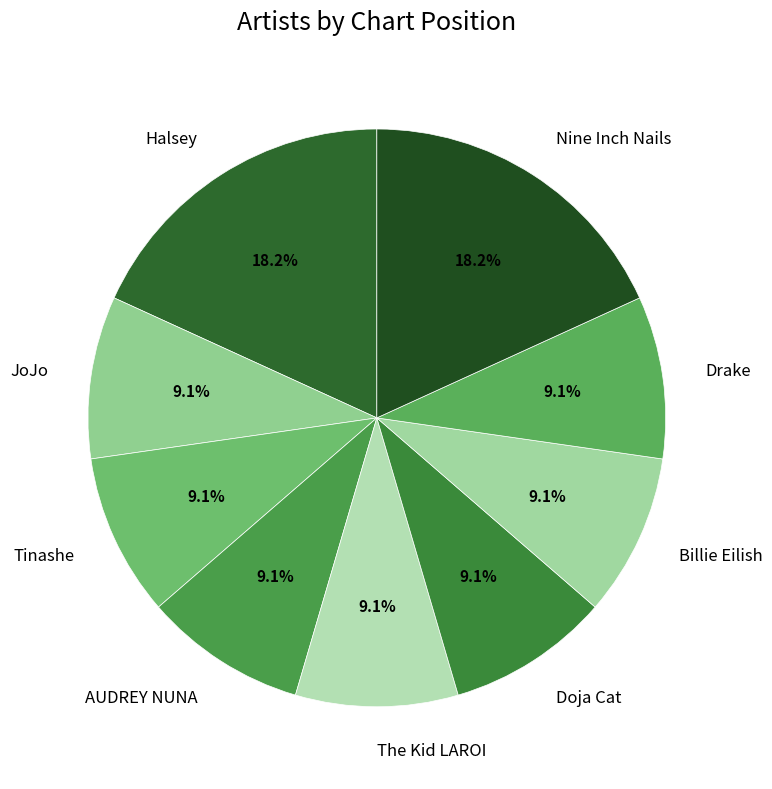

Is it true that Tinashe is 1% of the pie?

False